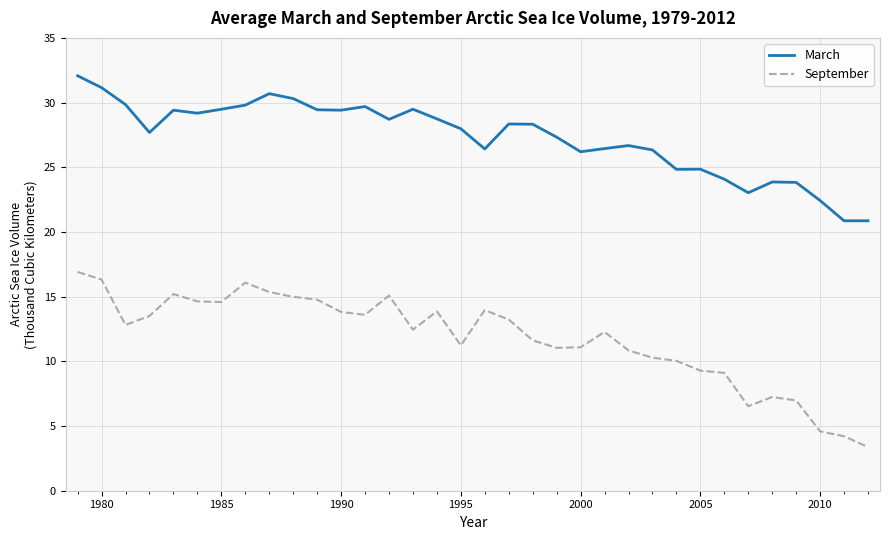

Rank the series by their maximum value, from highest to lowest.

March, September